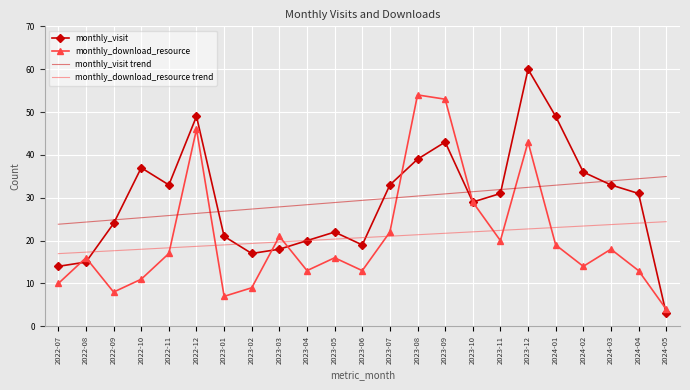

Reading left to right, list all the values displayed in this chart.

monthly_visit: 14.0	15.0	24.0	37.0	33.0	49.0	21.0	17.0	18.0	20.0	22.0	19.0	33.0	39.0	43.0	29.0	31.0	60.0	49.0	36.0	33.0	31.0	3.0
monthly_download_resource: 10.0	16.0	8.0	11.0	17.0	46.0	7.0	9.0	21.0	13.0	16.0	13.0	22.0	54.0	53.0	29.0	20.0	43.0	19.0	14.0	18.0	13.0	4.0
monthly_visit trend: 23.8	24.3	24.8	25.3	25.8	26.4	26.9	27.4	27.9	28.4	28.9	29.4	29.9	30.4	30.9	31.4	31.9	32.4	32.9	33.4	33.9	34.5	35.0
monthly_download_resource trend: 17.0	17.3	17.6	18.0	18.3	18.7	19.0	19.3	19.7	20.0	20.4	20.7	21.0	21.4	21.7	22.1	22.4	22.7	23.1	23.4	23.7	24.1	24.4